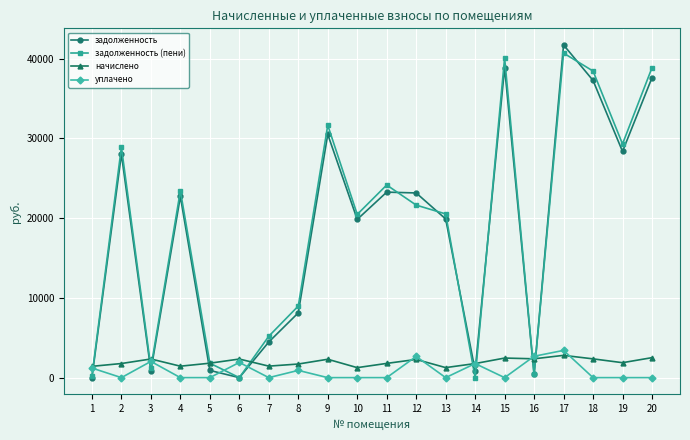

How many interior local peaks does the задолженность series have?

6